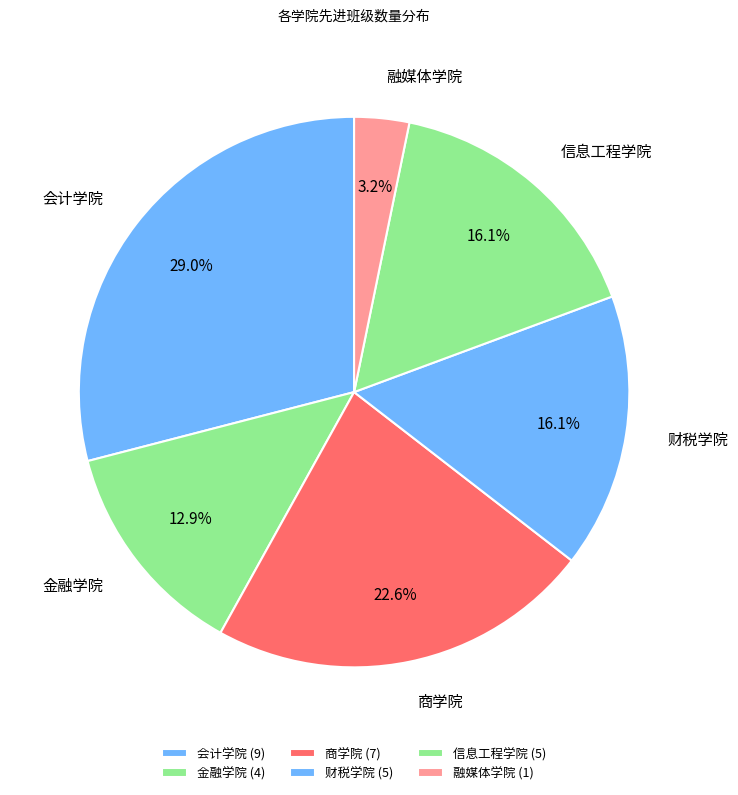

Which has a higher value, 信息工程学院 or 商学院?

商学院